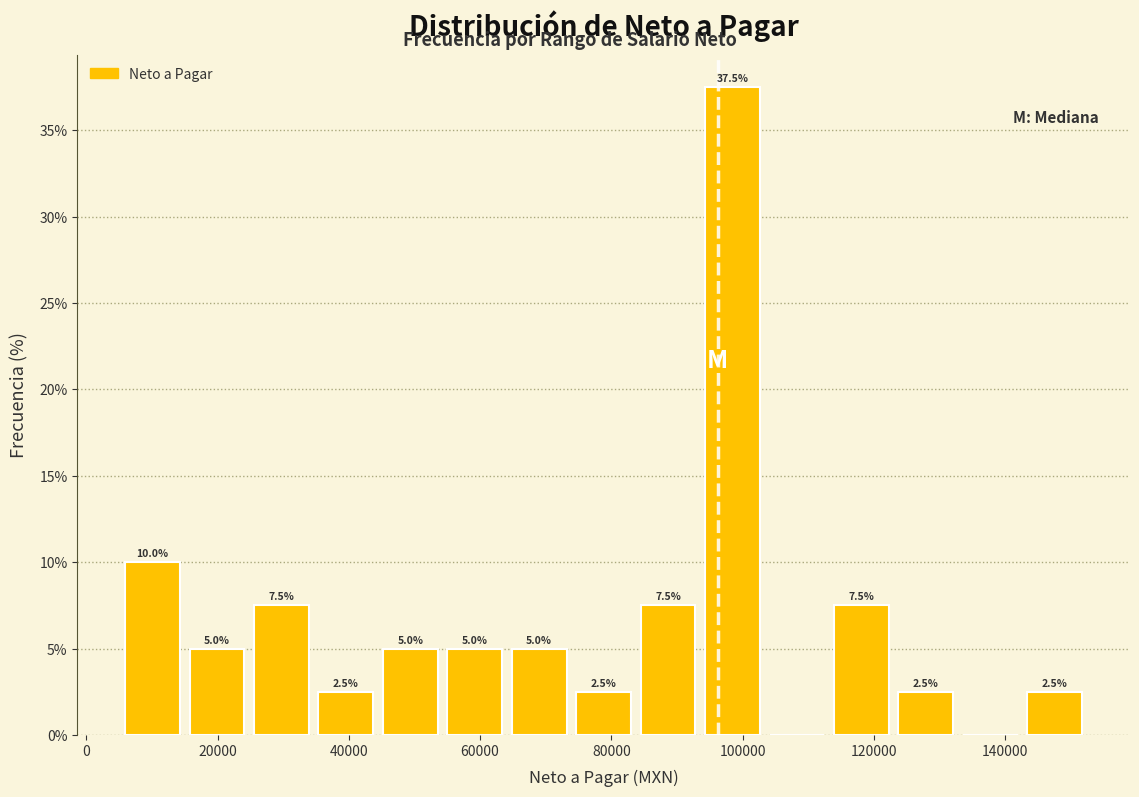

Over which range of the x-axis is the bar tallest?

94000 to 104000